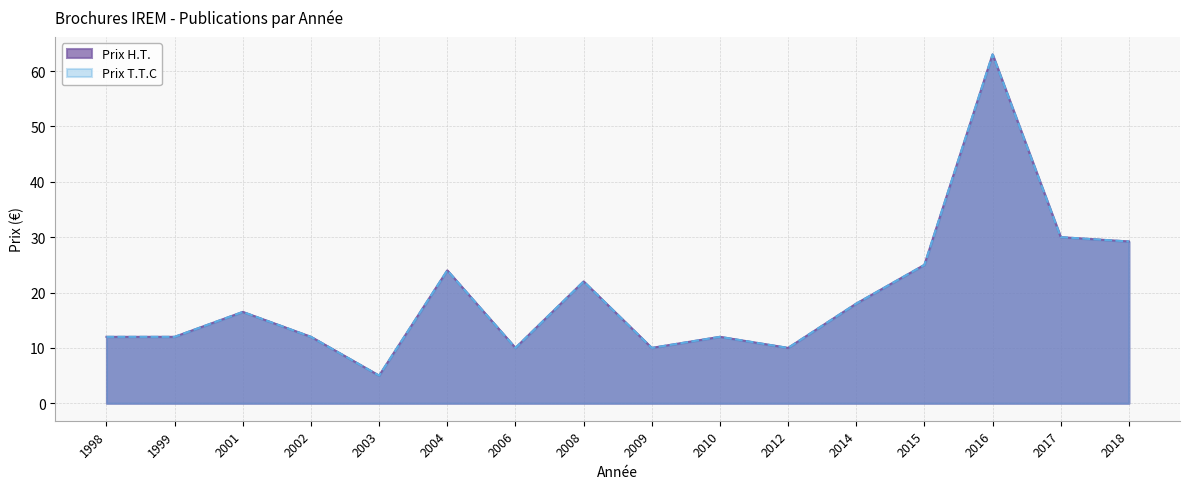

What is the difference between the maximum and minimum values in the Prix H.T. series?

58.0